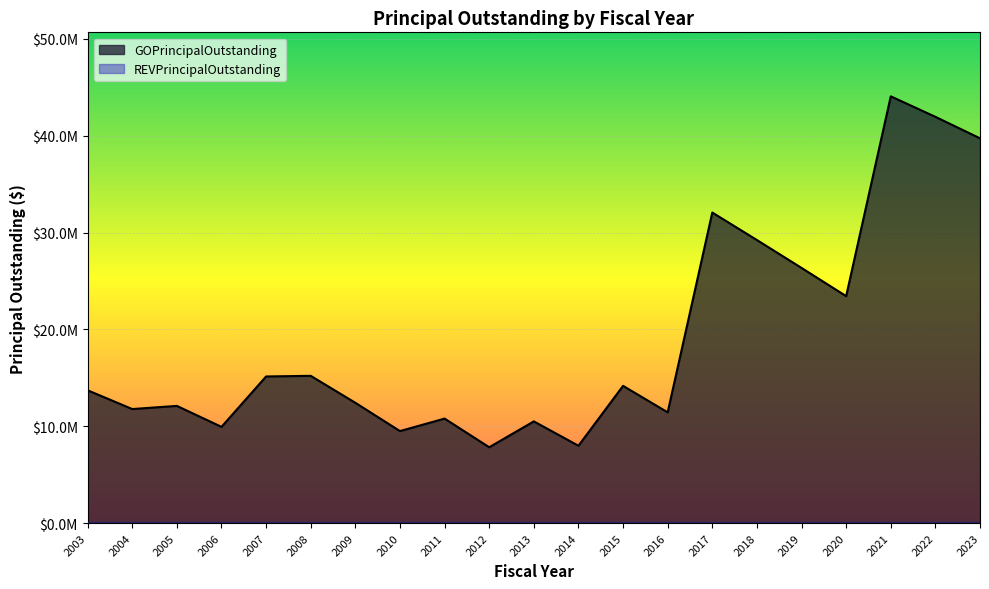

Is it true that the value at 2023 is 22033784?

False